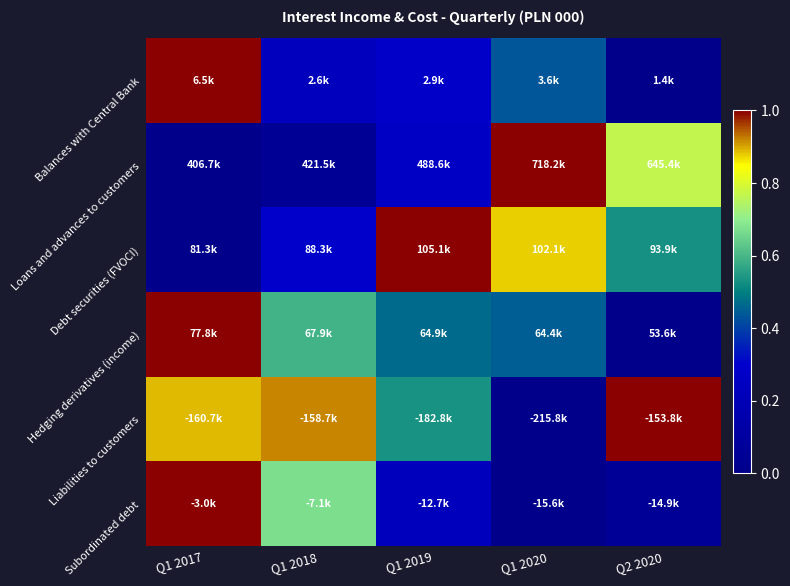

Reading left to right, extract all data points from this chart.

Balances with Central Bank: Q1 2017=1.0	Q1 2018=0.2	Q1 2019=0.3	Q1 2020=0.4	Q2 2020=0.0
Loans and advances to customers: Q1 2017=0.0	Q1 2018=0.0	Q1 2019=0.3	Q1 2020=1.0	Q2 2020=0.8
Debt securities (FVOCI): Q1 2017=0.0	Q1 2018=0.3	Q1 2019=1.0	Q1 2020=0.9	Q2 2020=0.5
Hedging derivatives (income): Q1 2017=1.0	Q1 2018=0.6	Q1 2019=0.5	Q1 2020=0.4	Q2 2020=0.0
Liabilities to customers: Q1 2017=0.9	Q1 2018=0.9	Q1 2019=0.5	Q1 2020=0.0	Q2 2020=1.0
Subordinated debt: Q1 2017=1.0	Q1 2018=0.7	Q1 2019=0.2	Q1 2020=0.0	Q2 2020=0.1